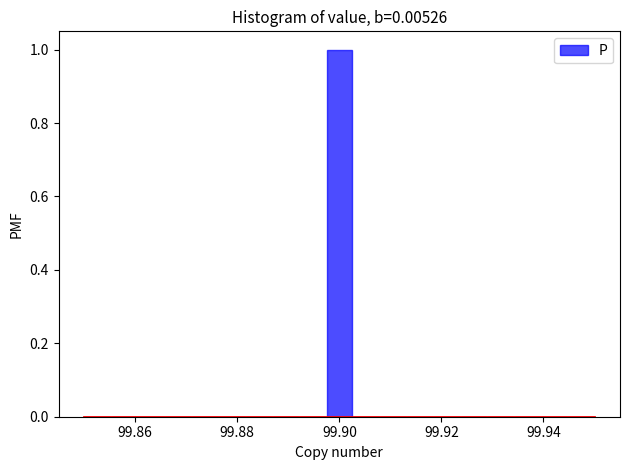

Read against the x-axis, roughly where is the centre of the tallest bar?

99.900